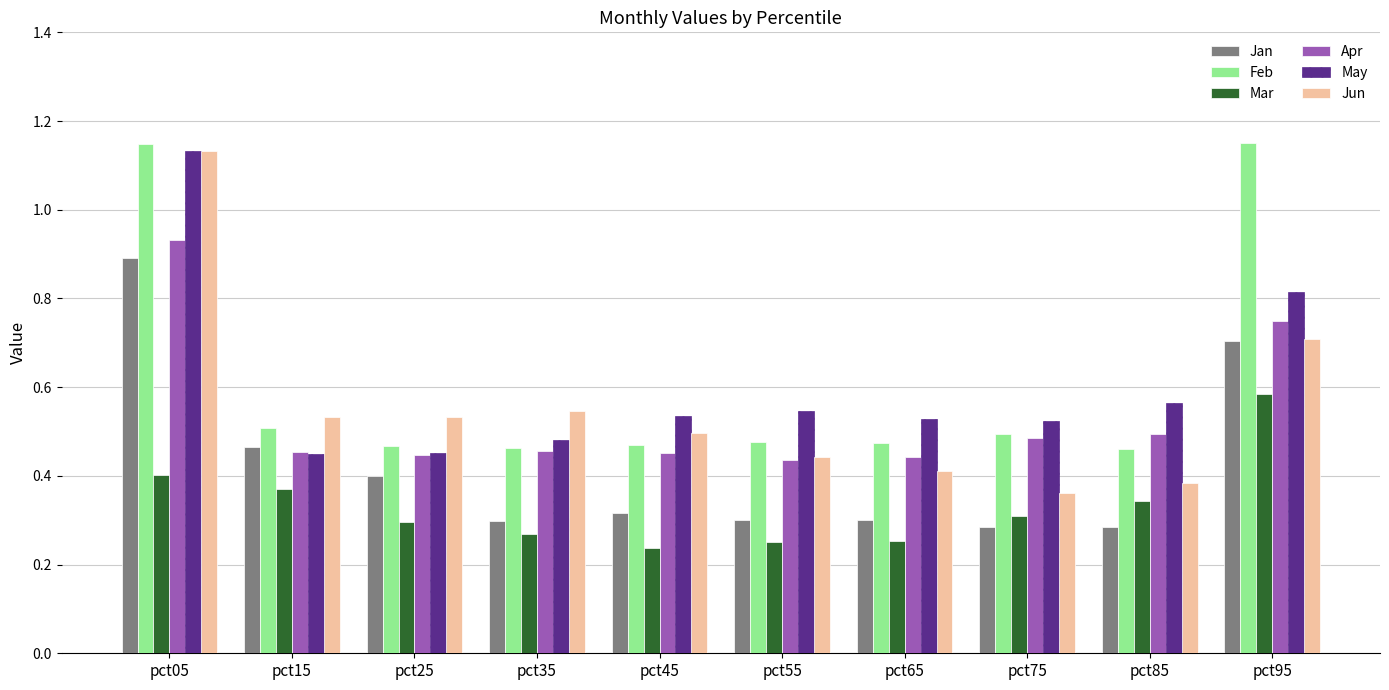

What are all the series names shown in the legend?

Jan, Feb, Mar, Apr, May, Jun